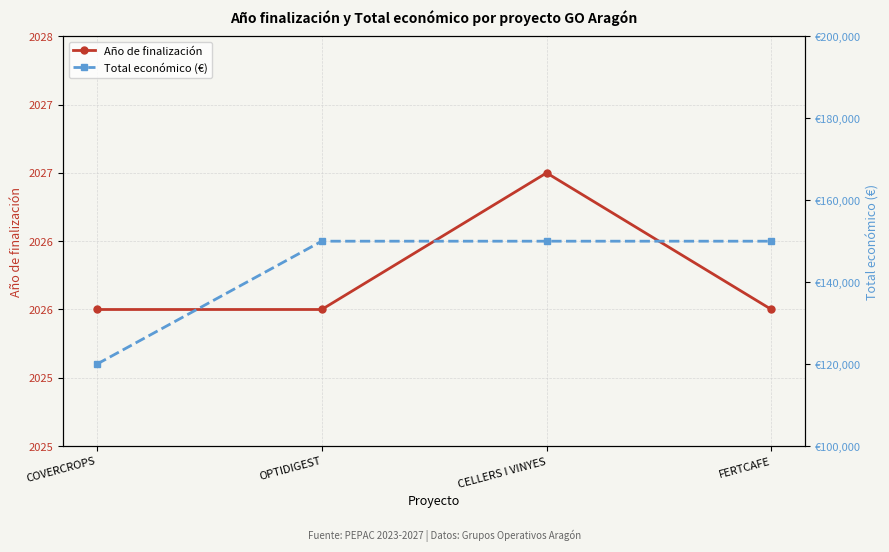

Which series has the largest range (max minus min)?

Total económico (€)